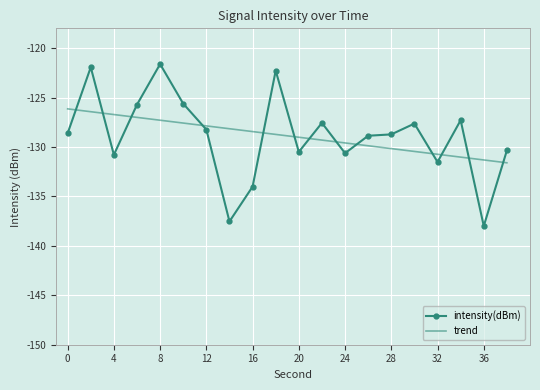

What is the smallest value displayed?

-138.0